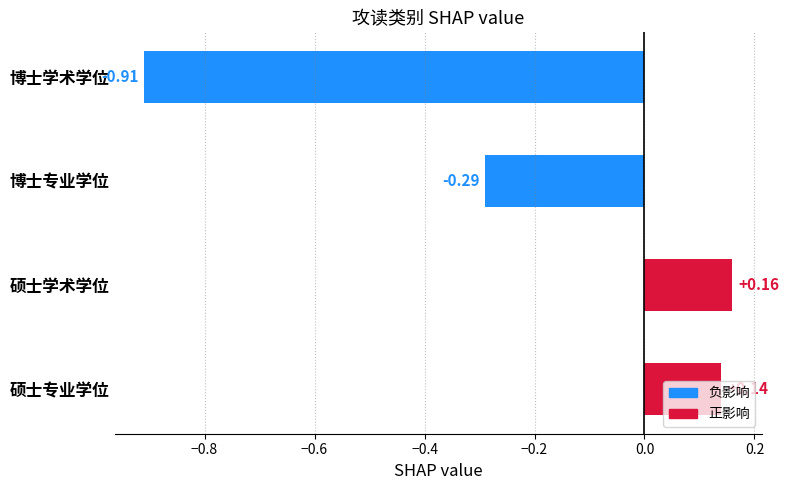

How many bars are there in total?

4